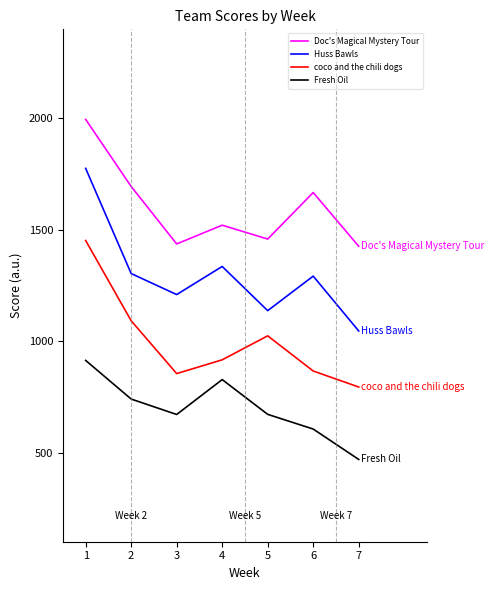

Where does the Fresh Oil series first go above 671?

1